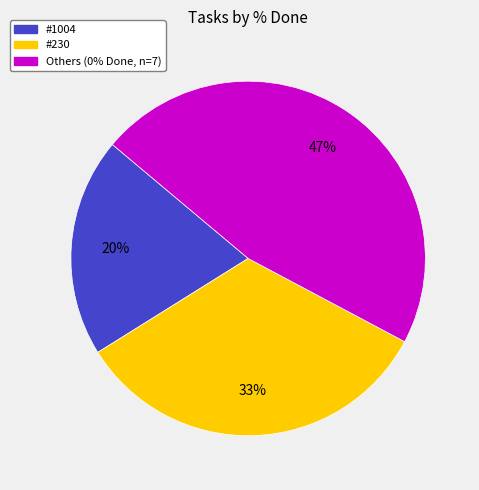

Rank the categories by value from lowest to highest.

#1004, #230, Others (0% Done, n=7)